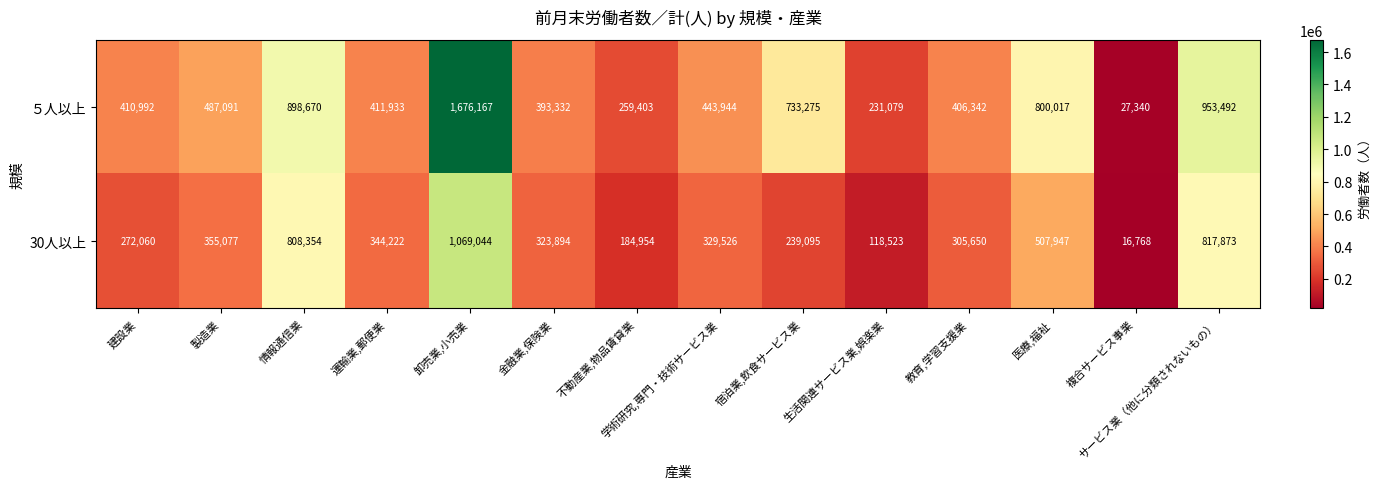

Count the number of data series in this chart.

2